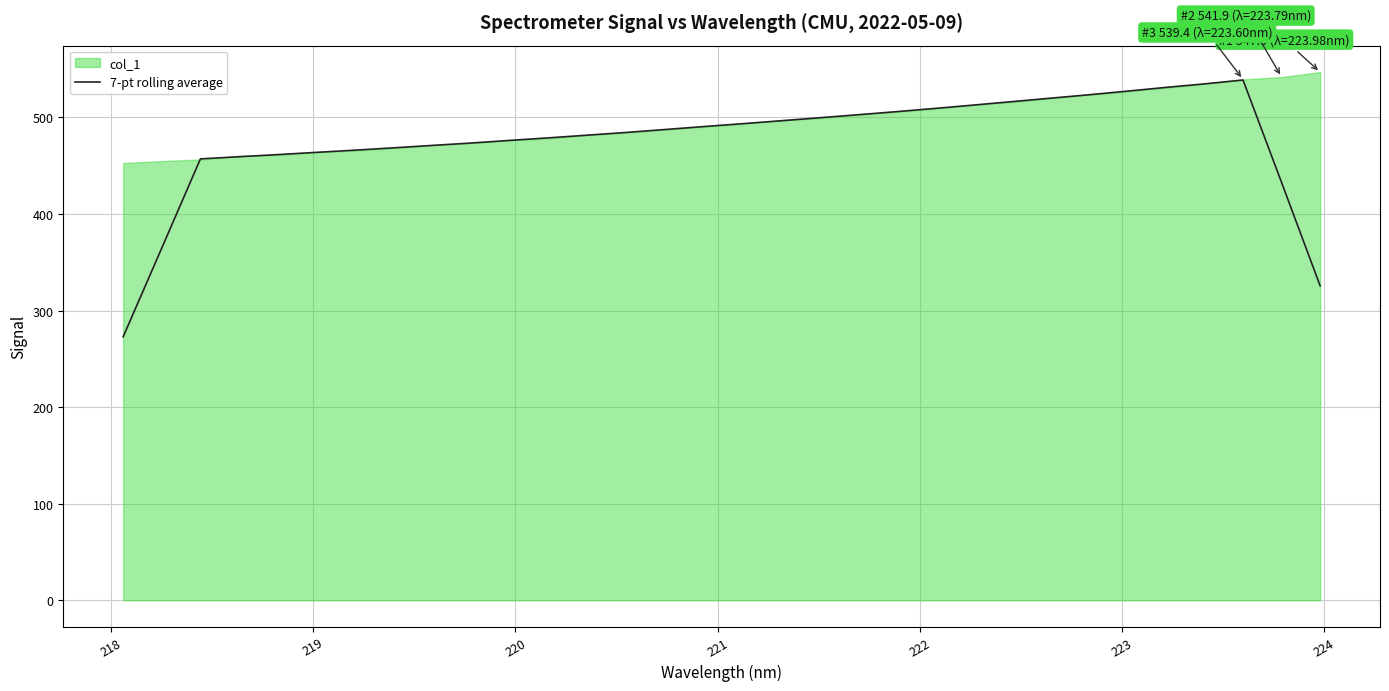

How many data points are less than 487?

16